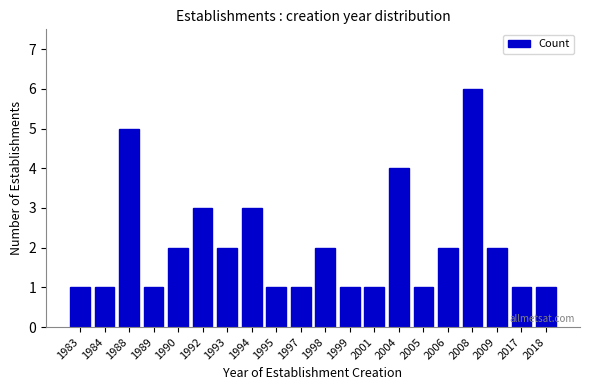

Reading right to left, what are all the values shown in this chart?

2018=1	2017=1	2009=2	2008=6	2006=2	2005=1	2004=4	2001=1	1999=1	1998=2	1997=1	1995=1	1994=3	1993=2	1992=3	1990=2	1989=1	1988=5	1984=1	1983=1